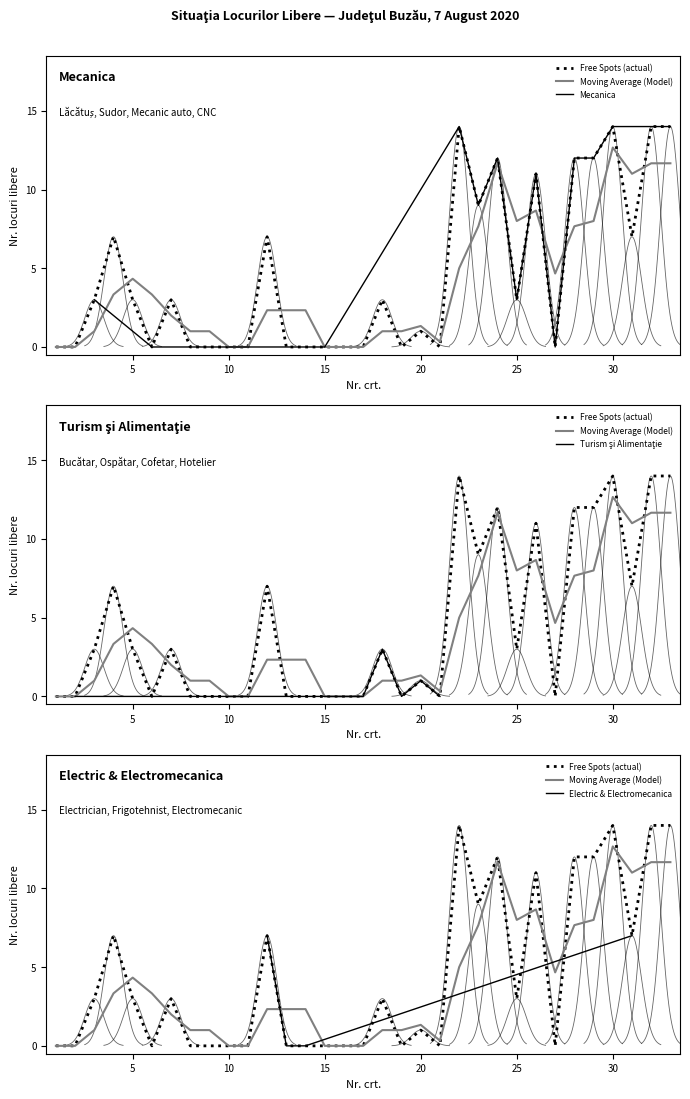

What is the difference between the second highest and minimum values?

14